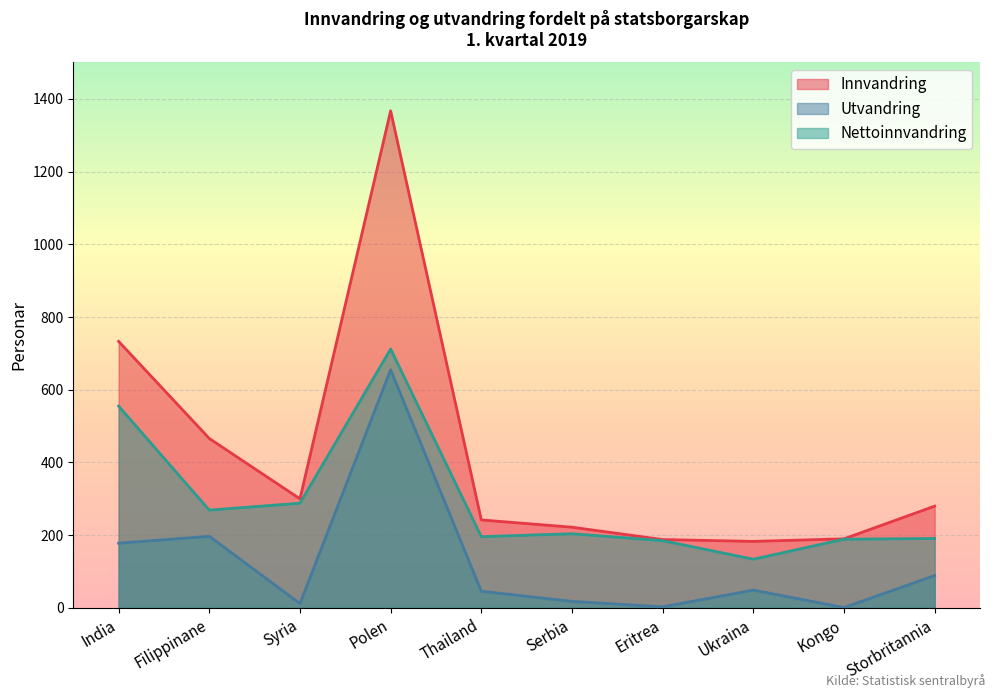

Reading left to right, what are all the values shown in this chart?

Innvandring: India=733	Filippinane=466	Syria=300	Polen=1367	Thailand=242	Serbia=222	Eritrea=188	Ukraina=183	Kongo=190	Storbritannia=280
Utvandring: India=178	Filippinane=197	Syria=12	Polen=655	Thailand=46	Serbia=18	Eritrea=3	Ukraina=49	Kongo=1	Storbritannia=89
Nettoinnvandring: India=555	Filippinane=269	Syria=288	Polen=712	Thailand=196	Serbia=204	Eritrea=185	Ukraina=134	Kongo=189	Storbritannia=191